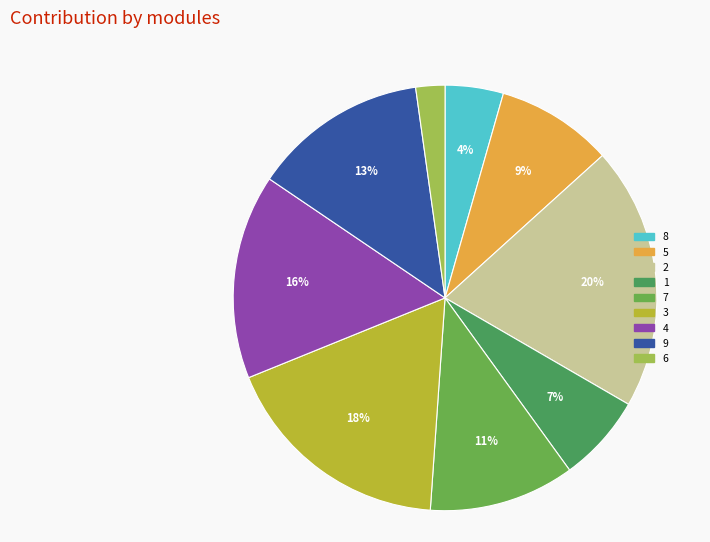

Between 4 and 6, which is larger?

4